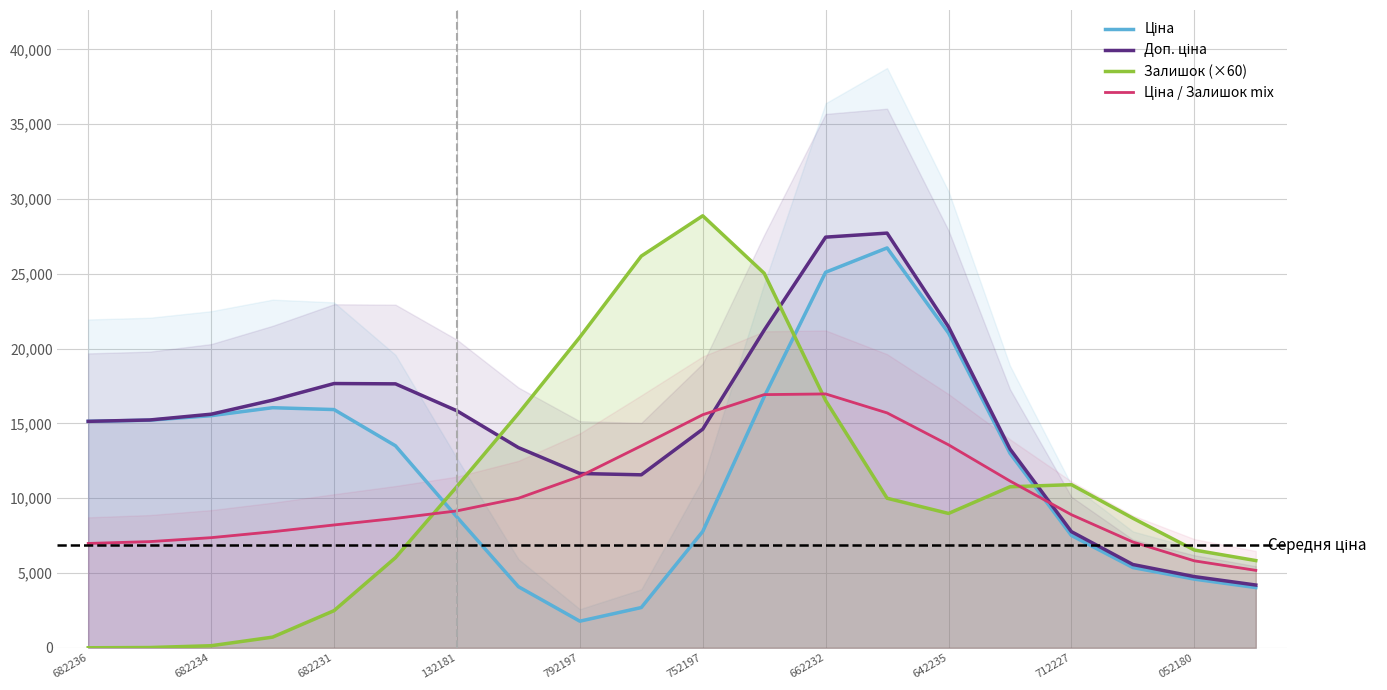

How many lines are shown in the chart?

4